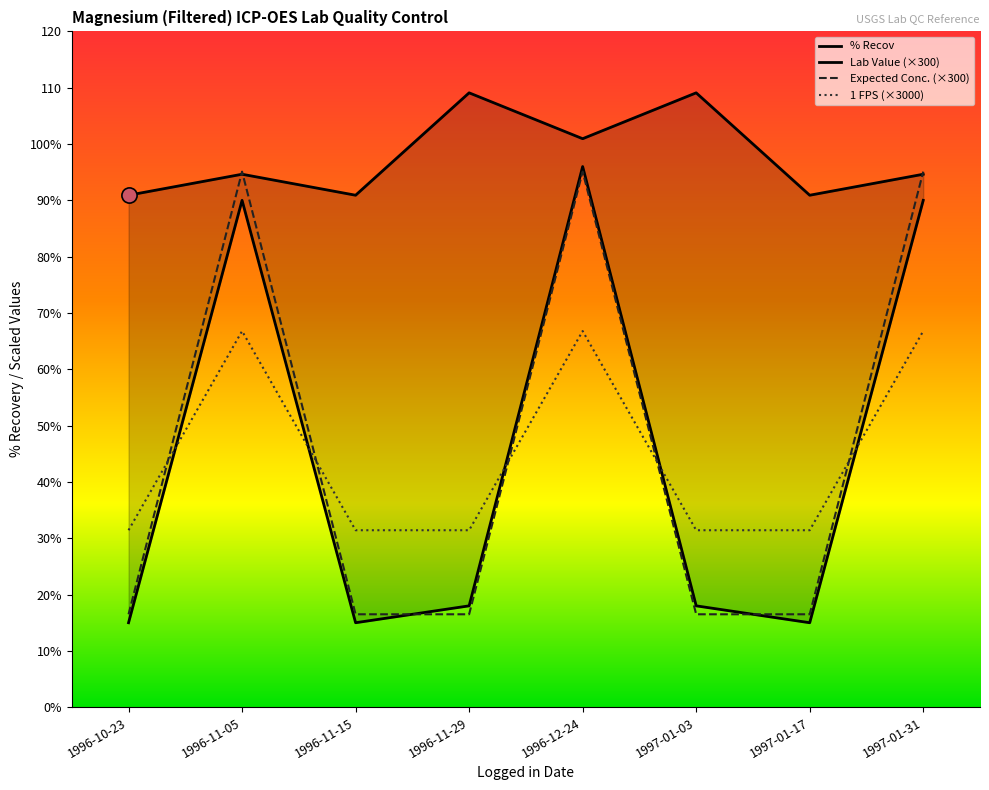

Which series reaches the minimum Y coordinate?

Lab Value